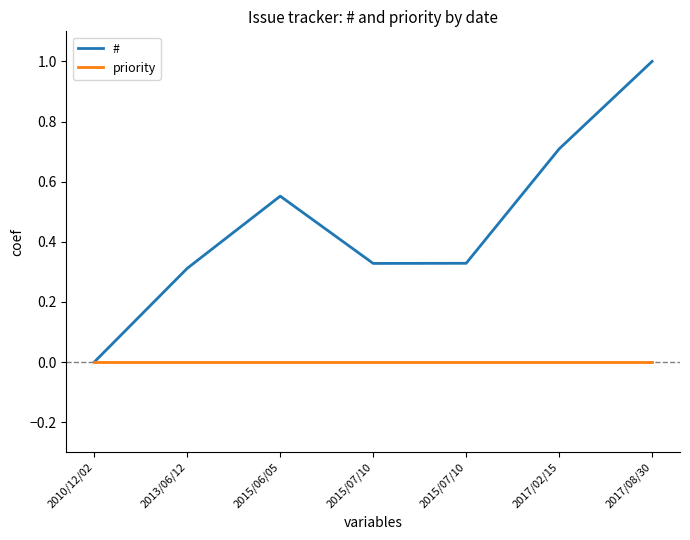

Which series has the largest total across all categories?

#